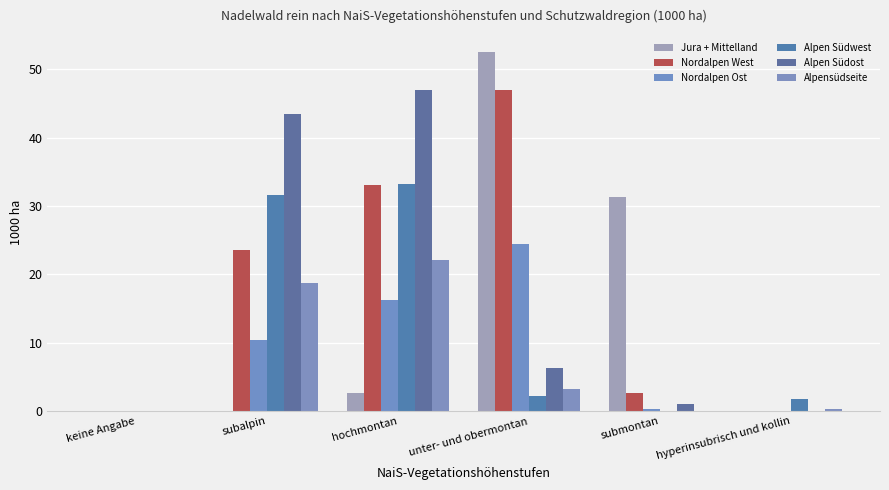

List the labels in order of Alpen Südwest value, smallest first.

keine Angabe, submontan, hyperinsubrisch und kollin, unter- und obermontan, subalpin, hochmontan